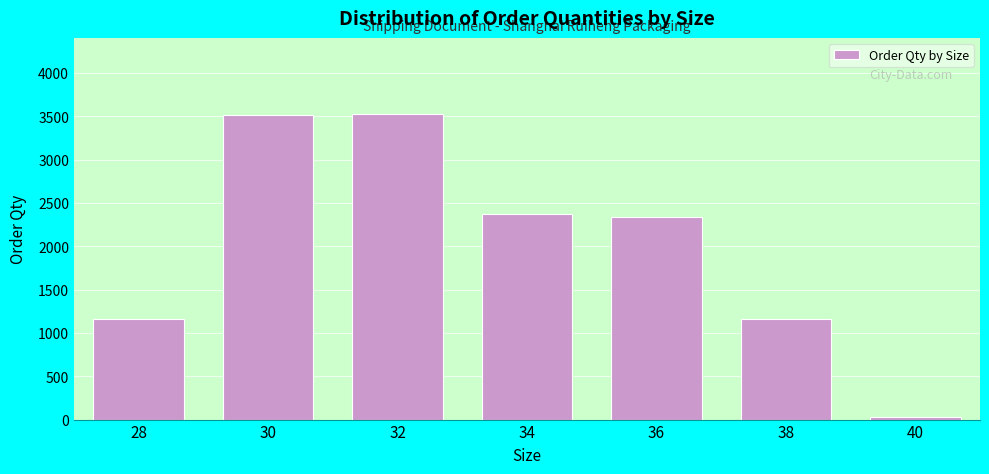

Approximately how many times larger is the value at 38 compared to 32?

0.3